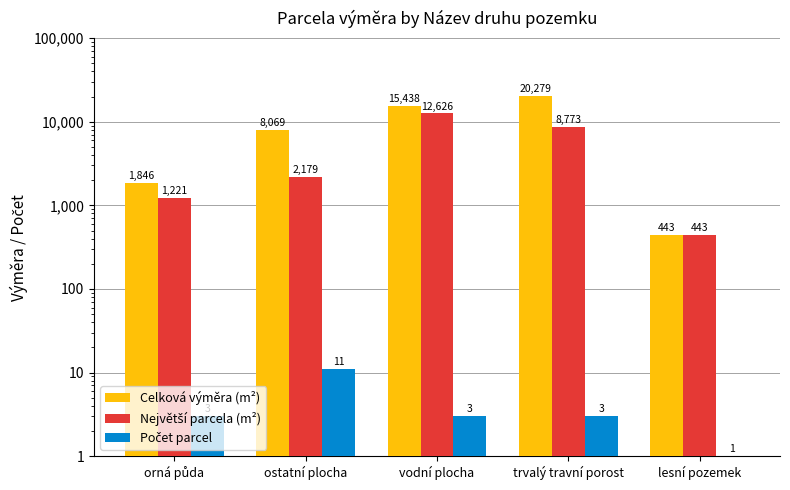

At which category is the sum across all series the highest?

trvalý travní porost